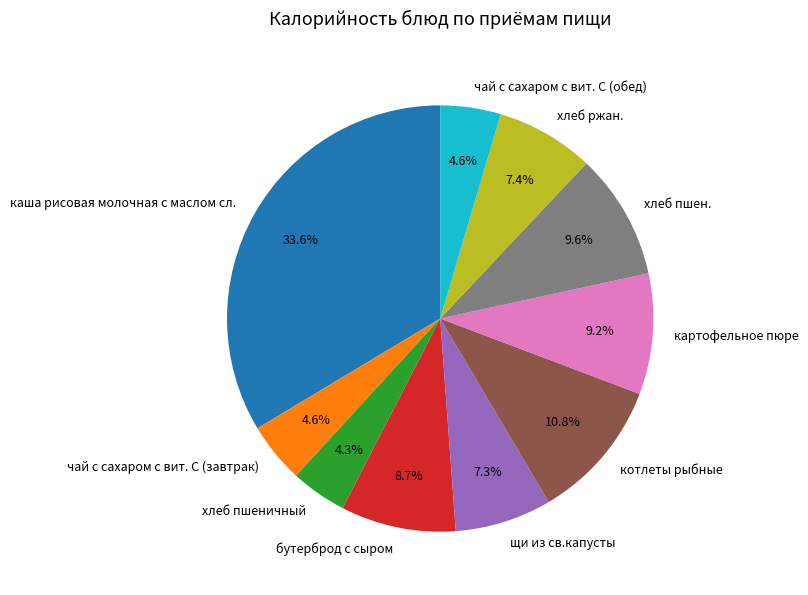

Does хлеб пшен. account for over 50% of the chart?

No